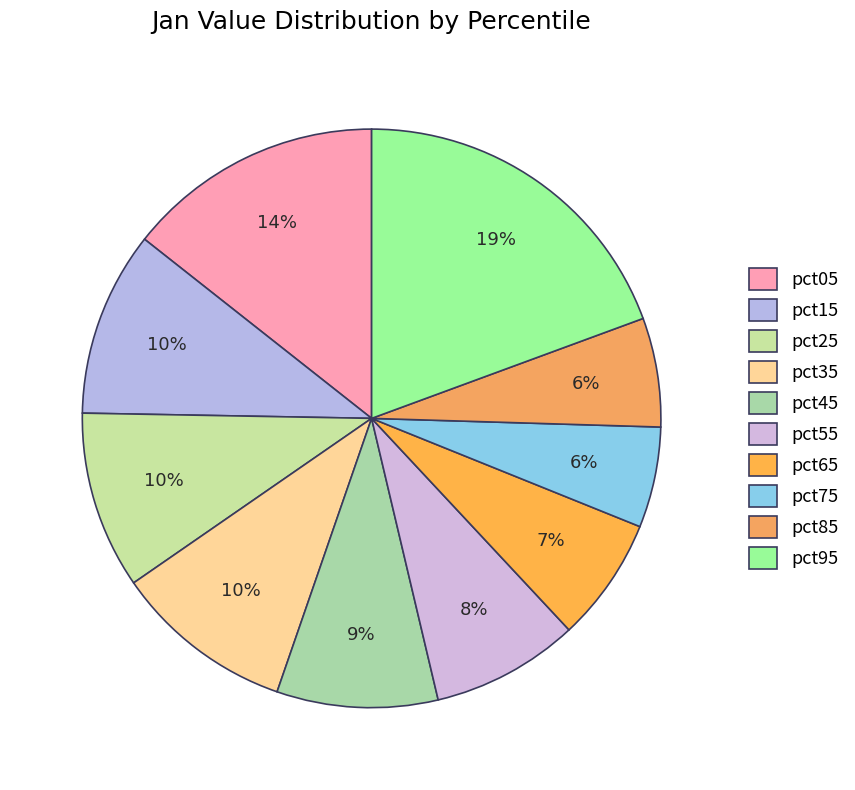

Count the number of slices in the pie.

10